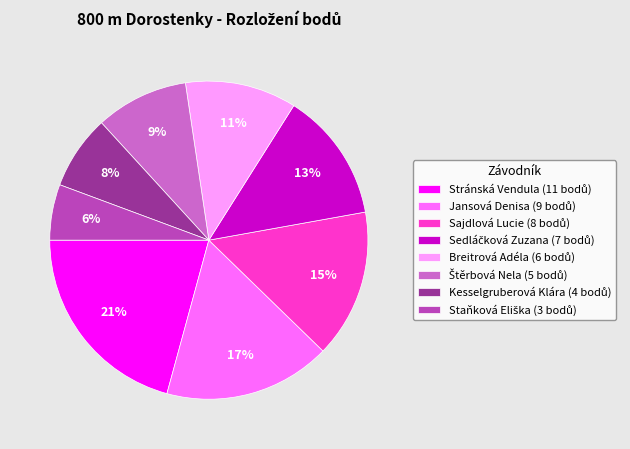

To the nearest percent, what is the difference between the largest and smallest slice percentages?

15%